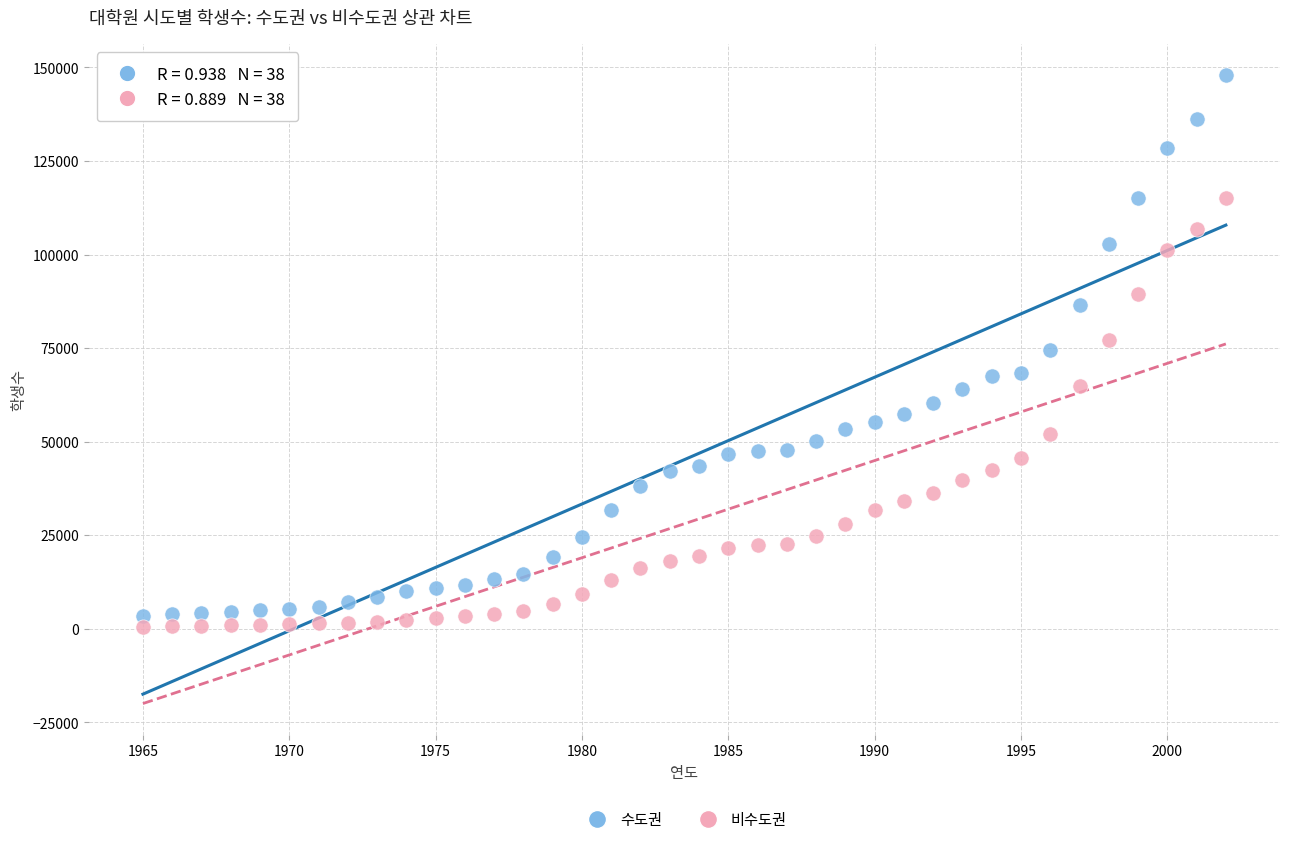

Across all data points, what is the range of X values (max minus min)?

37